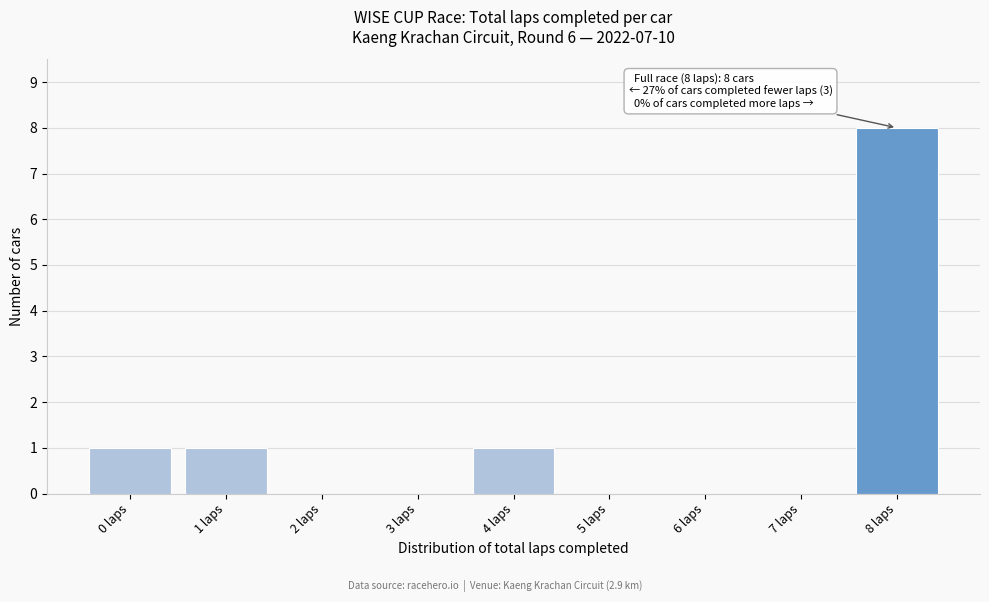

Which range on the x-axis has the tallest bar?

7.5 to 8.5